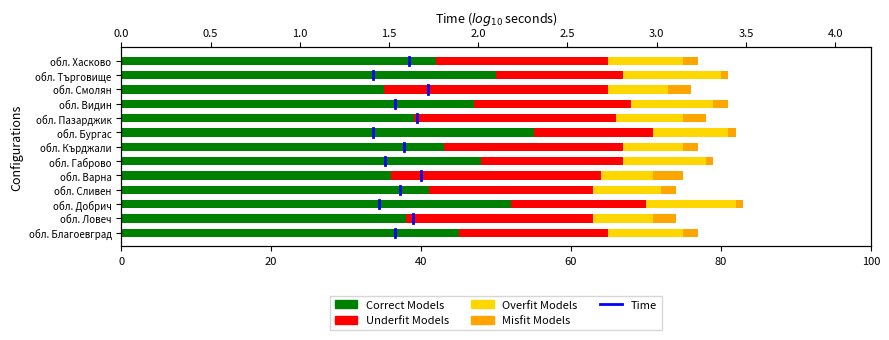

Read the Correct Models value at обл. Видин, to the nearest 5.

45